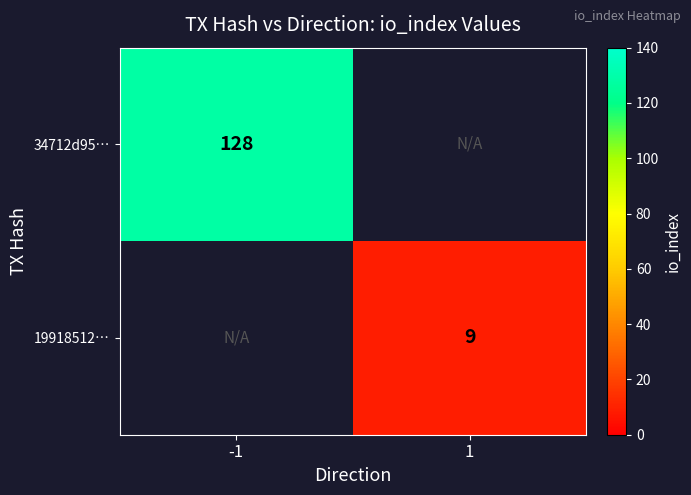

Which label corresponds to the largest value in the chart?

-1